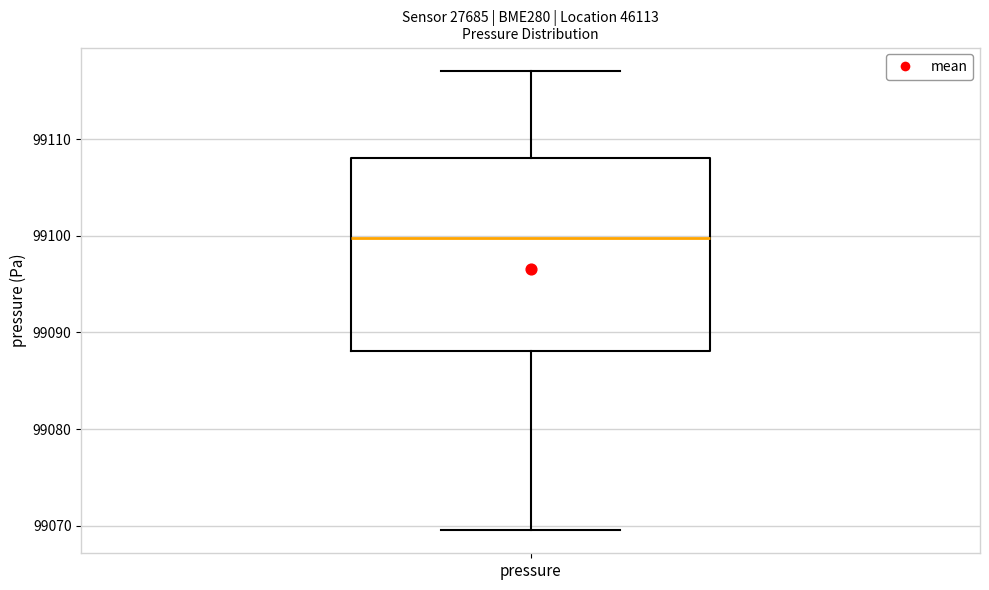

Transcribe this box plot: give where the median line is, the range the box spans, and where the two whiskers end, as read against the y-axis. The values are not printed on the chart, so give them approximately, as read against the axis.

median 99100, box 99088 to 99108, whiskers 99070 to 99117